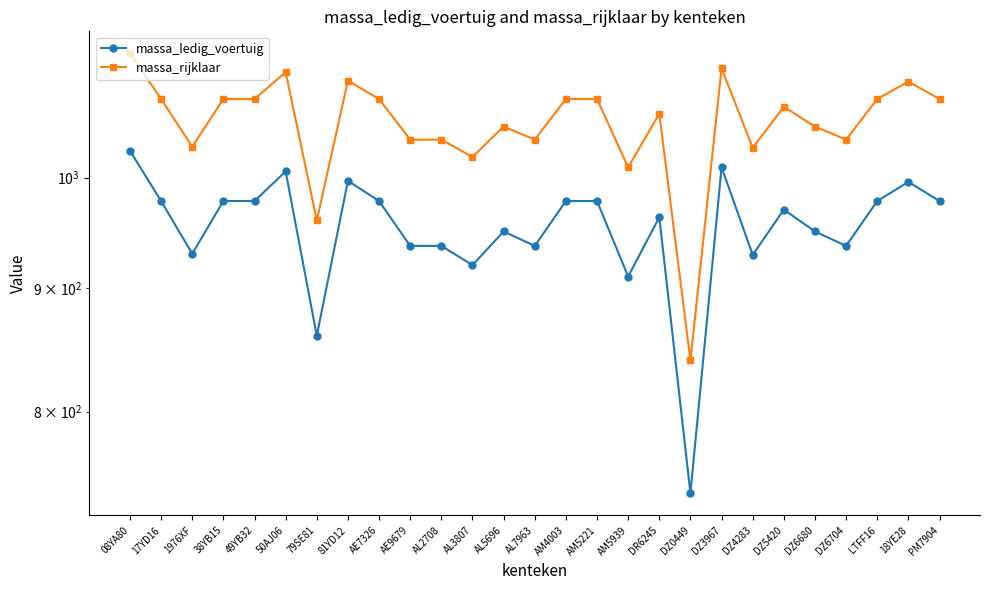

Reading right to left, extract all data points from this chart.

massa_ledig_voertuig: PM7904=978	18YE28=996	LTFF16=978	DZ6704=937	DZ6680=950	DZ5420=970	DZ4283=929	DZ3967=1010	DZ0449=740	DR6245=963	AM5939=910	AM5221=978	AM4003=978	AL7963=937	AL5696=950	AL3807=920	AL2708=937	AE9679=937	AE7326=978	81YD12=997	79SE81=860	50AJ06=1006	49YB32=978	38YB15=978	1976XF=930	17YD16=978	08YA80=1026
massa_rijklaar: PM7904=1078	18YE28=1096	LTFF16=1078	DZ6704=1037	DZ6680=1050	DZ5420=1070	DZ4283=1029	DZ3967=1110	DZ0449=840	DR6245=1063	AM5939=1010	AM5221=1078	AM4003=1078	AL7963=1037	AL5696=1050	AL3807=1020	AL2708=1037	AE9679=1037	AE7326=1078	81YD12=1097	79SE81=960	50AJ06=1106	49YB32=1078	38YB15=1078	1976XF=1030	17YD16=1078	08YA80=1126